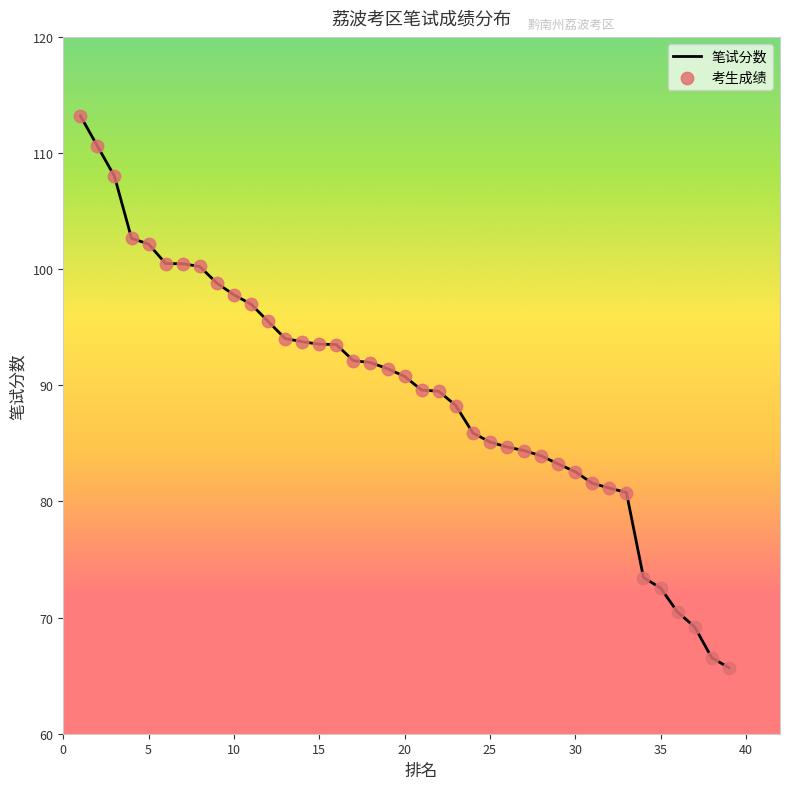

What is the smallest value displayed?

65.7